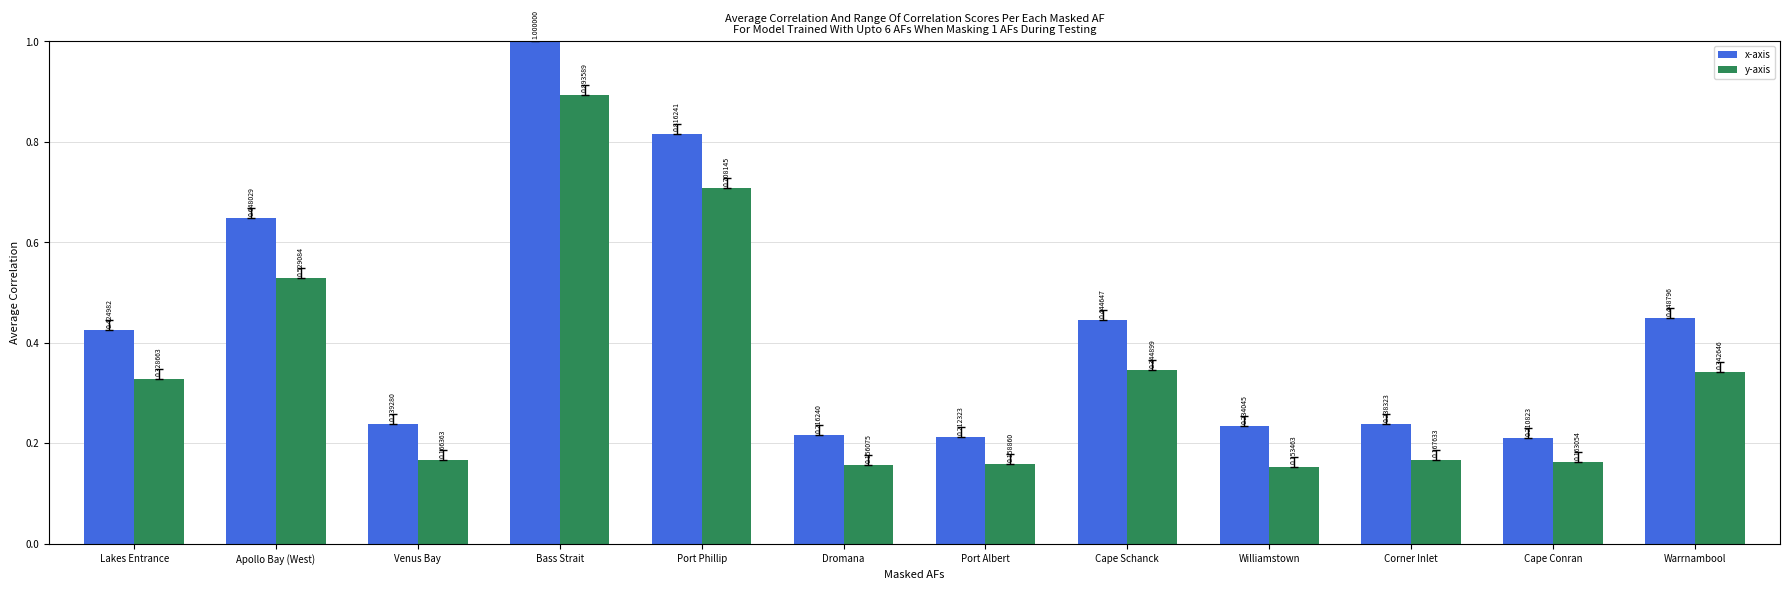

Is the value of x-axis at Corner Inlet greater than the value of y-axis at Williamstown?

Yes